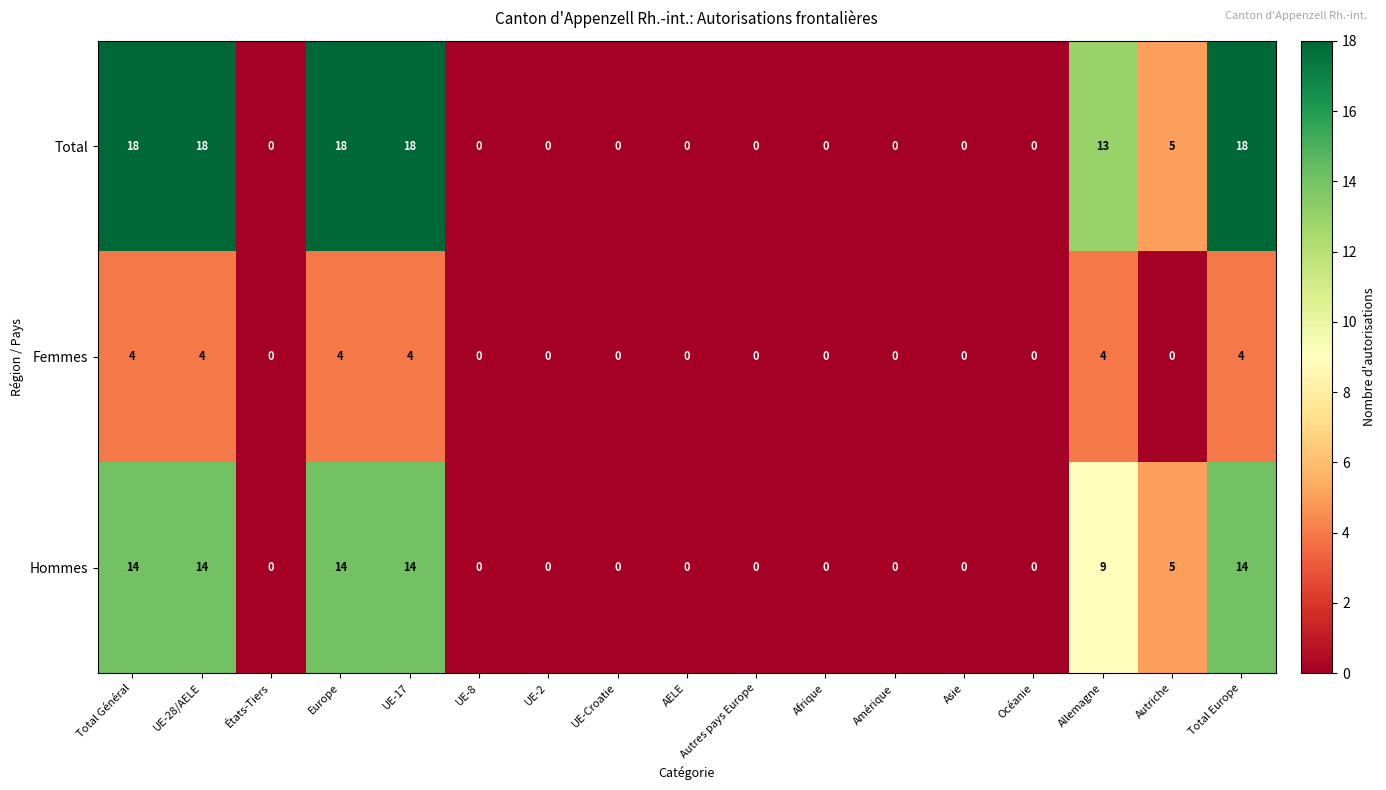

What is the difference between the second highest and second lowest values in the Hommes series?

14